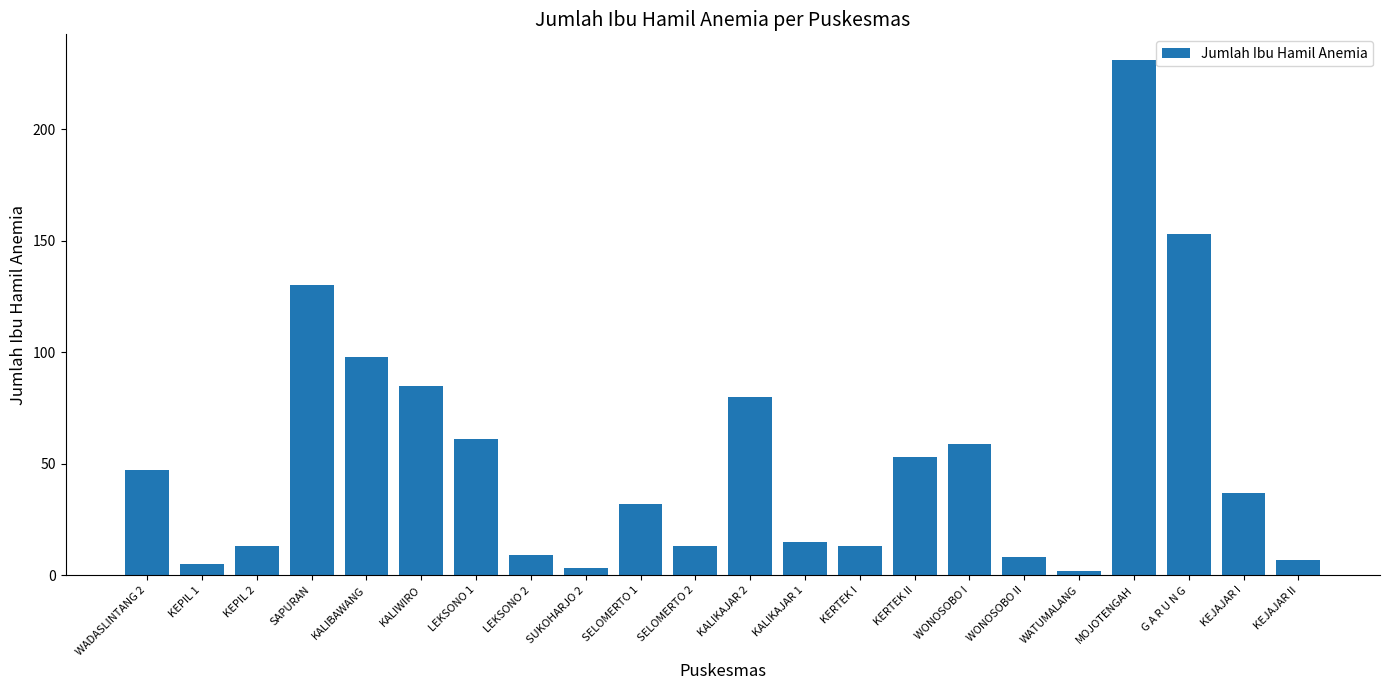

How many data points are less than 37?

11